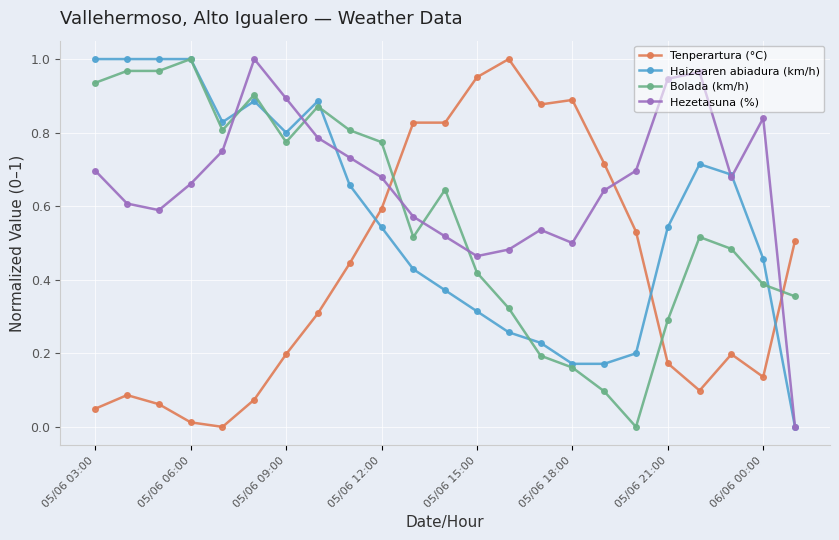

True or false: Bolada (km/h) has more than 2 interior local peaks.

True